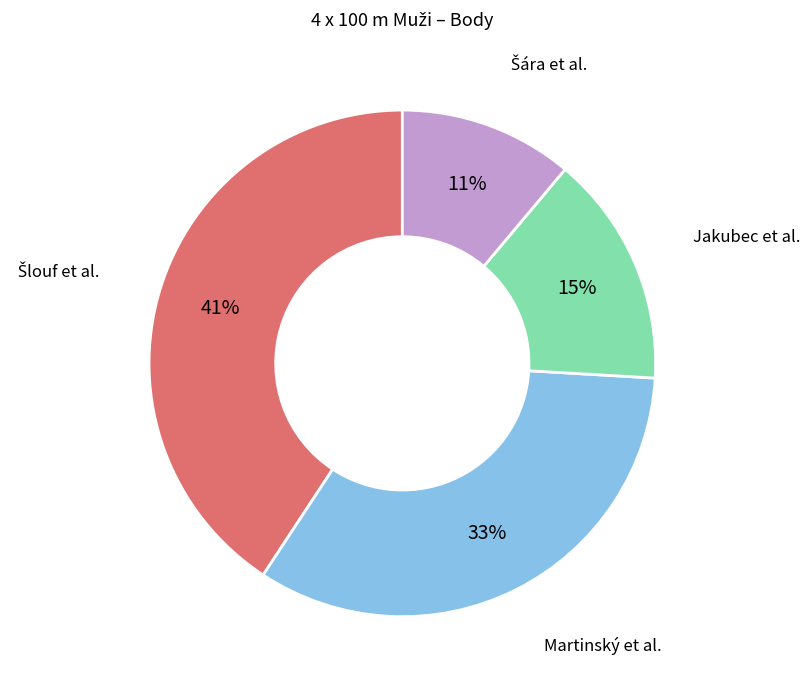

Is there any slice that represents more than half of the pie?

No